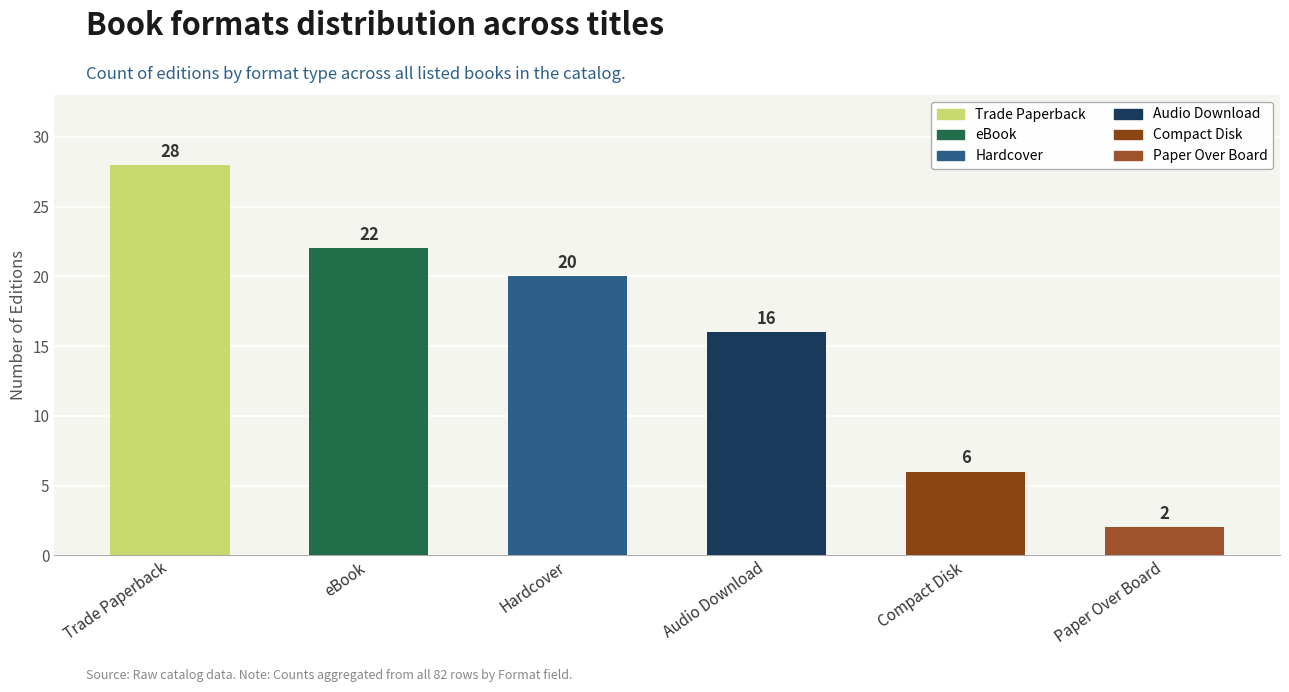

Are the bars grouped side by side (vs. stacked)?

No